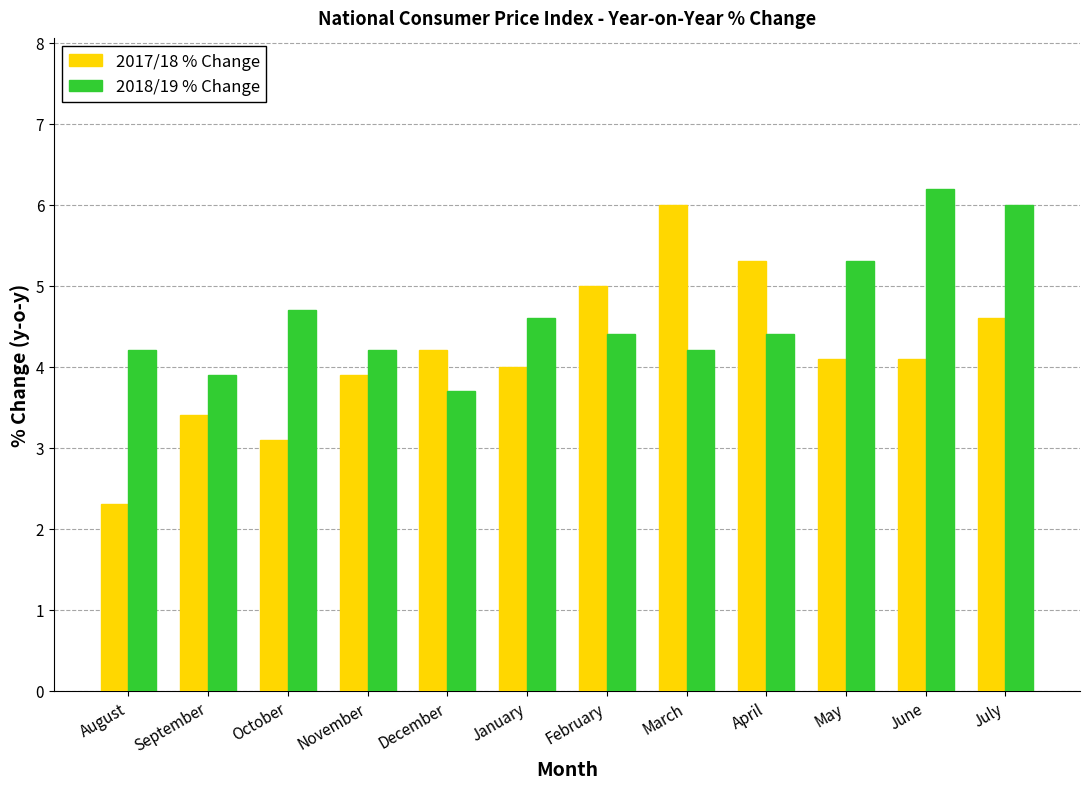

What is the average value of the 2018/19 % Change series?

4.7